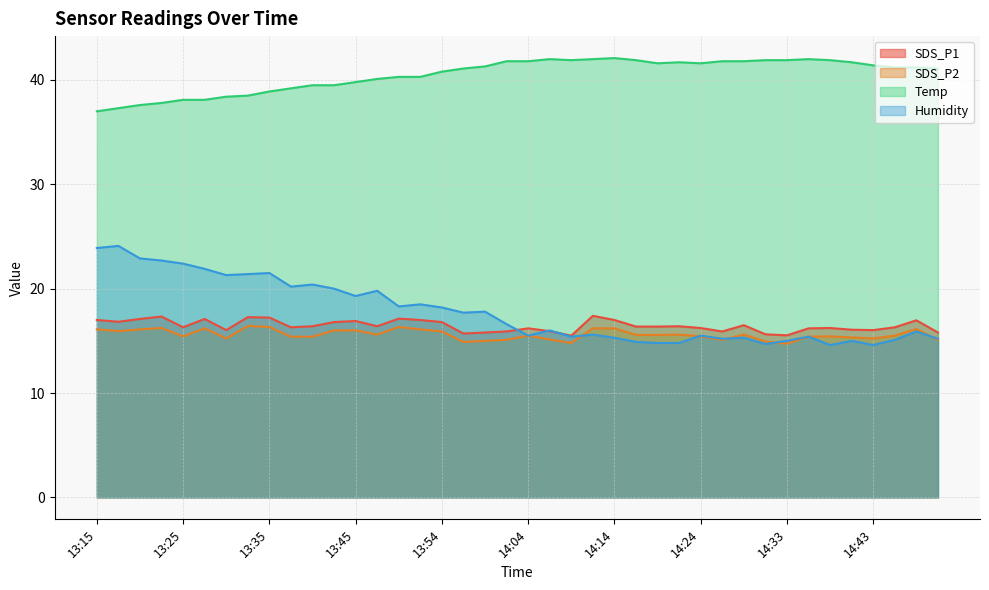

At which category is the sum across all series the highest?

13:18